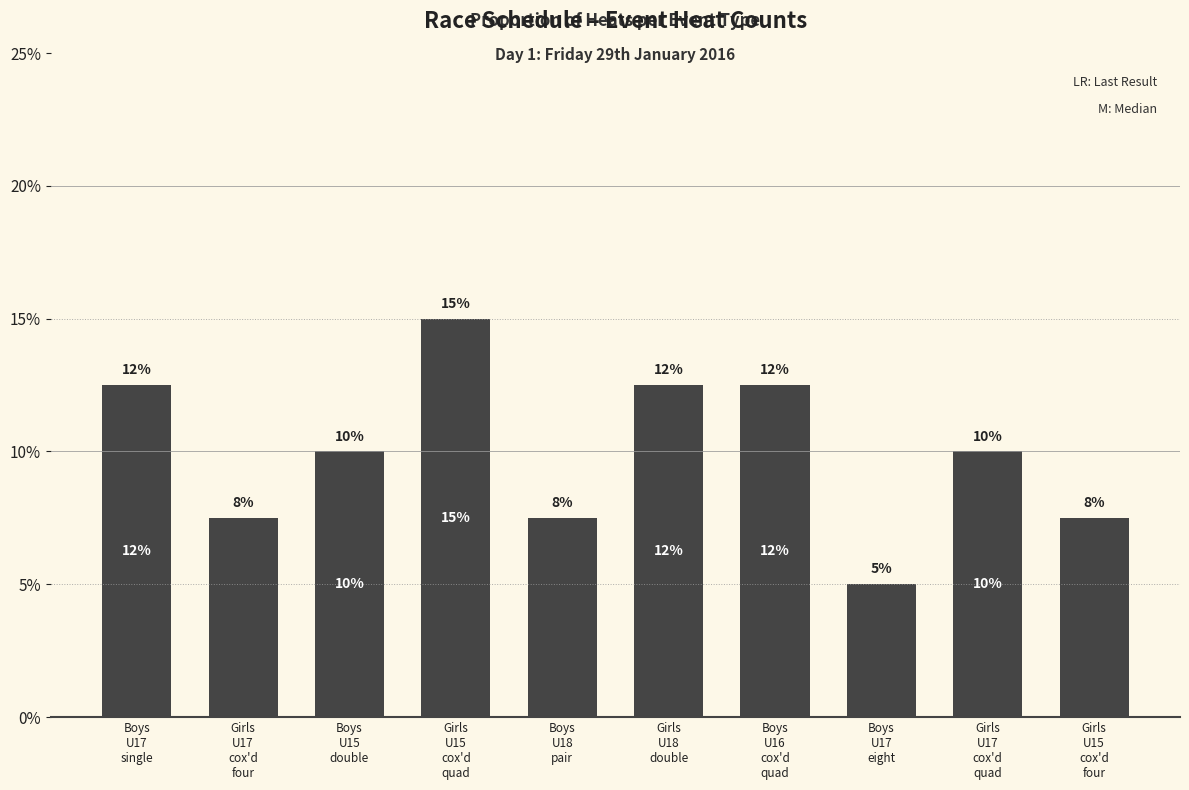

The value at Girls
U15
cox'd
quad is 20.1. True or false?

False